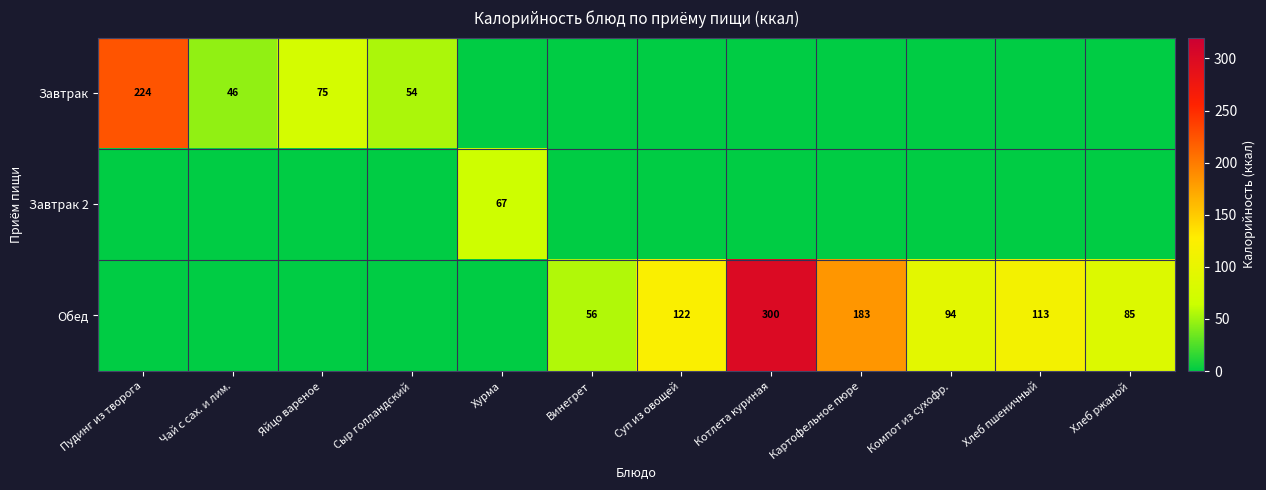

Is it true that Обед equals 113 at Хлеб пшеничный?

True